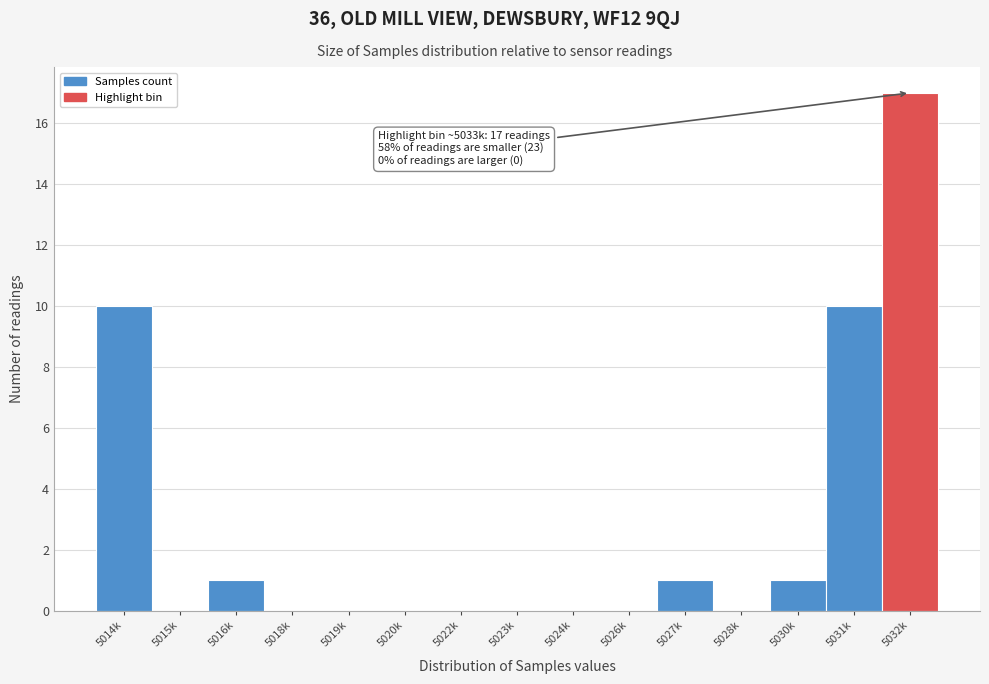

Reading left to right, what are all the values shown in this chart?

5014k=10	5015k=0	5016k=1	5018k=0	5019k=0	5020k=0	5022k=0	5023k=0	5024k=0	5026k=0	5027k=1	5028k=0	5030k=1	5031k=10	5032k=17